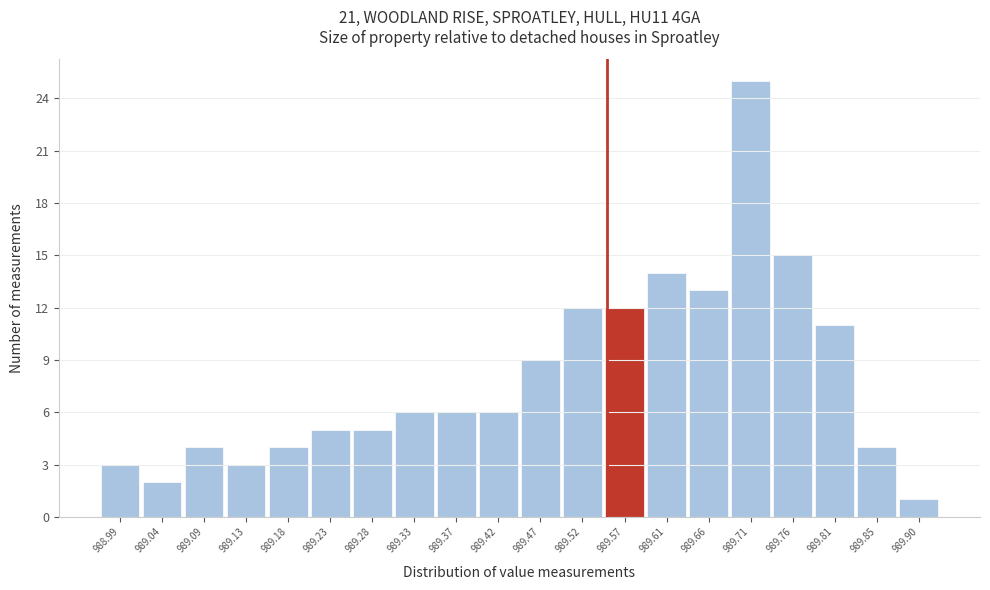

Reading right to left, what are all the values shown in this chart?

1	4	11	15	25	13	14	12	12	9	6	6	6	5	5	4	3	4	2	3